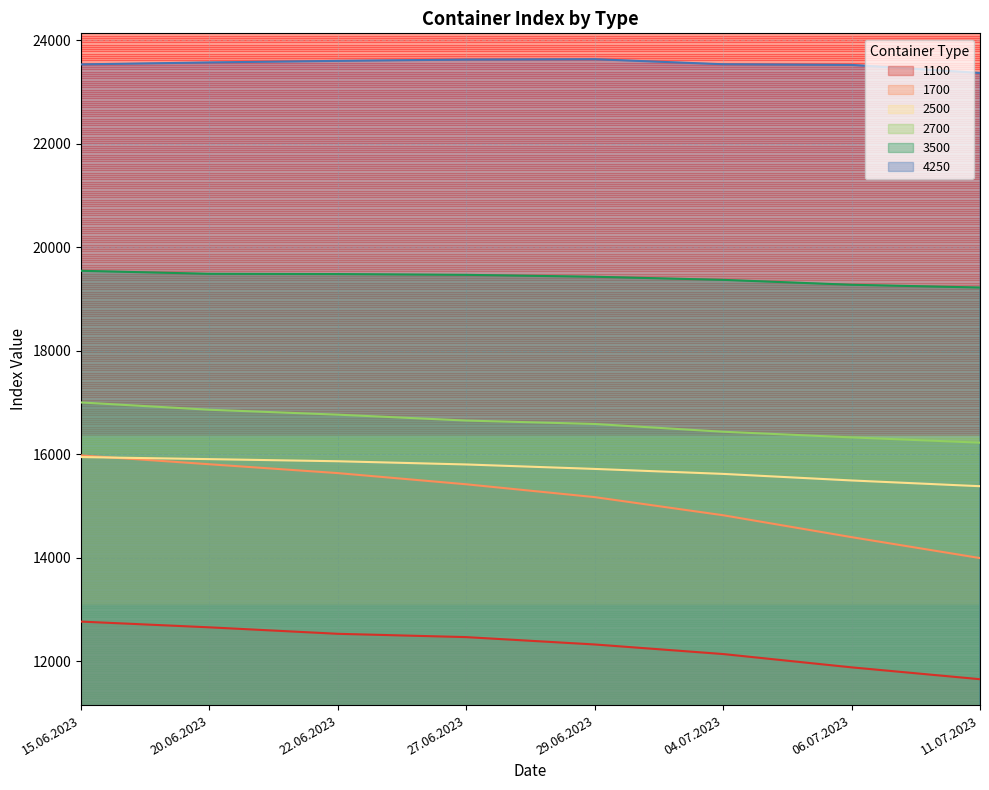

True or false: 1100 and 2500 intersect in this chart.

False